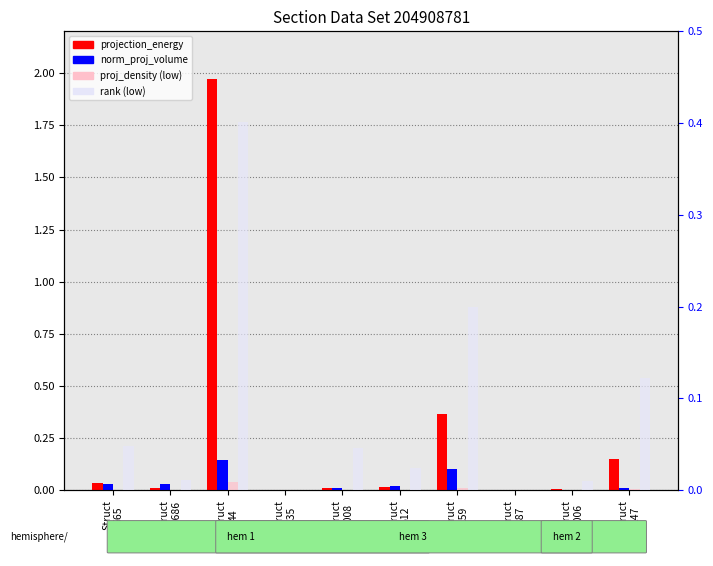

Reading left to right, list all the values displayed in this chart.

projection_energy: Struct
665=0.0	Struct
10686=0.0	Struct
44=2.0	Struct
135=0.0	Struct
1008=0.0	Struct
612=0.0	Struct
159=0.4	Struct
187=0.0	Struct
1006=0.0	Struct
147=0.2
normalized_proj_volume: Struct
665=0.0	Struct
10686=0.0	Struct
44=0.1	Struct
135=0.0	Struct
1008=0.0	Struct
612=0.0	Struct
159=0.1	Struct
187=0.0	Struct
1006=0.0	Struct
147=0.0
projection_density (ABSENT): Struct
665=0.0	Struct
10686=0.0	Struct
44=0.0	Struct
135=0.0	Struct
1008=0.0	Struct
612=0.0	Struct
159=0.0	Struct
187=0.0	Struct
1006=0.0	Struct
147=0.0
rank (ABSENT): Struct
665=0.0	Struct
10686=0.0	Struct
44=0.4	Struct
135=0.0	Struct
1008=0.0	Struct
612=0.0	Struct
159=0.2	Struct
187=0.0	Struct
1006=0.0	Struct
147=0.1